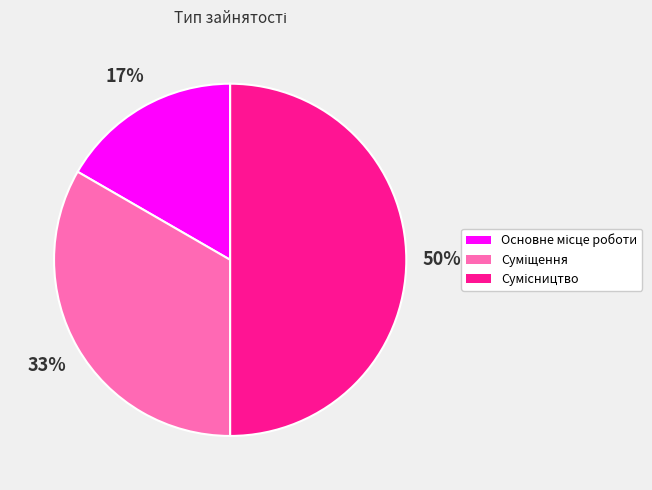

To the nearest percent, what is the average slice percentage?

33%